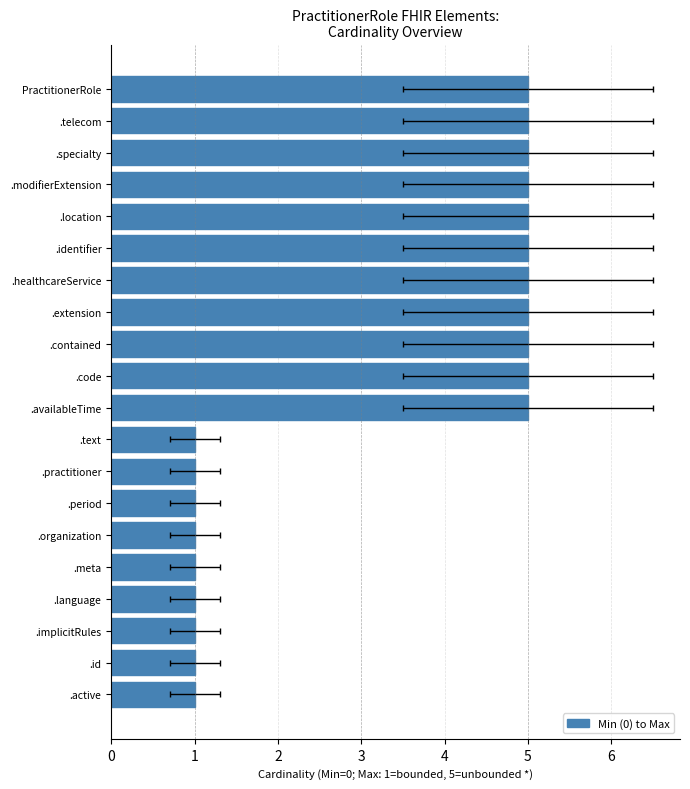

True or false: the data shows 5 at 8.

True